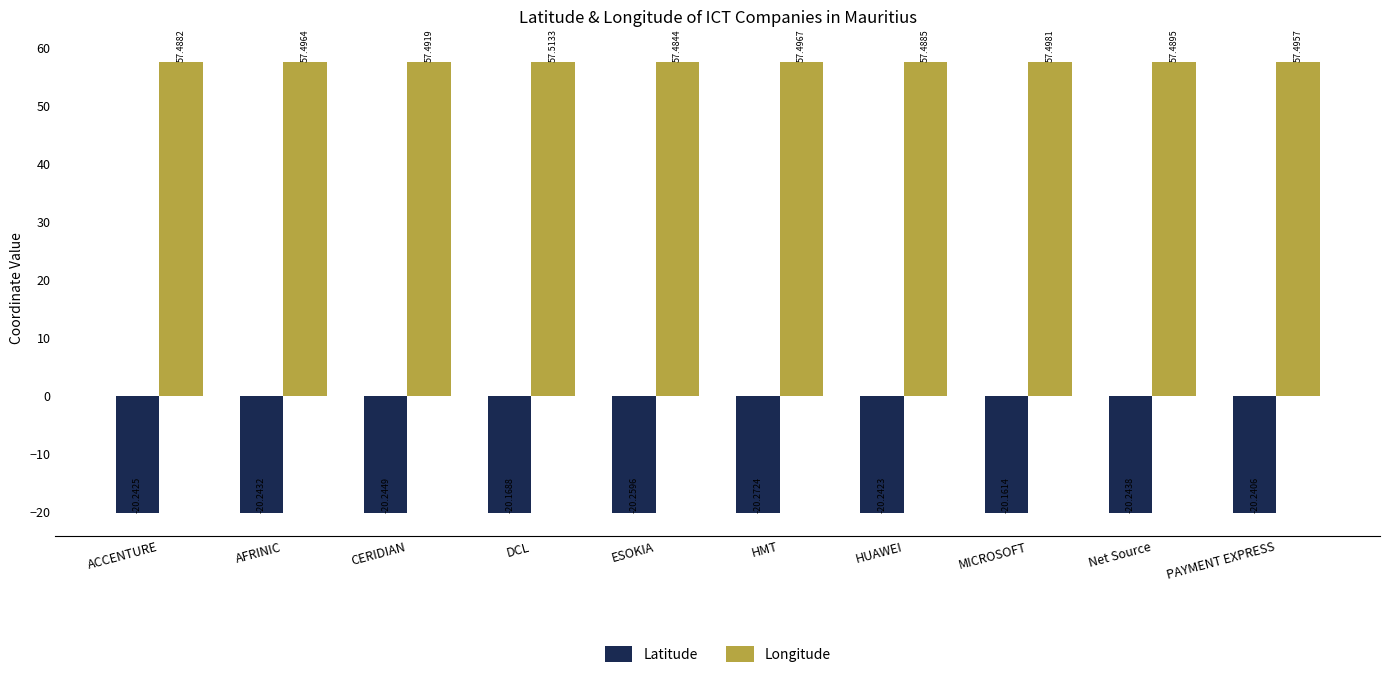

Which label corresponds to the smallest value in the chart?

HMT